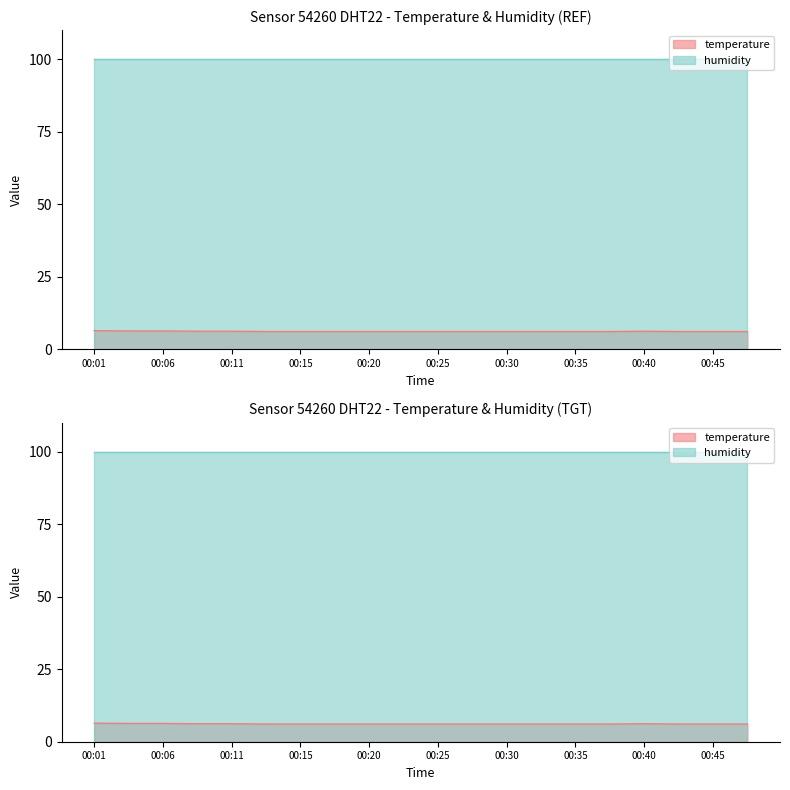

The value at 00:13 is 3.9. True or false?

False